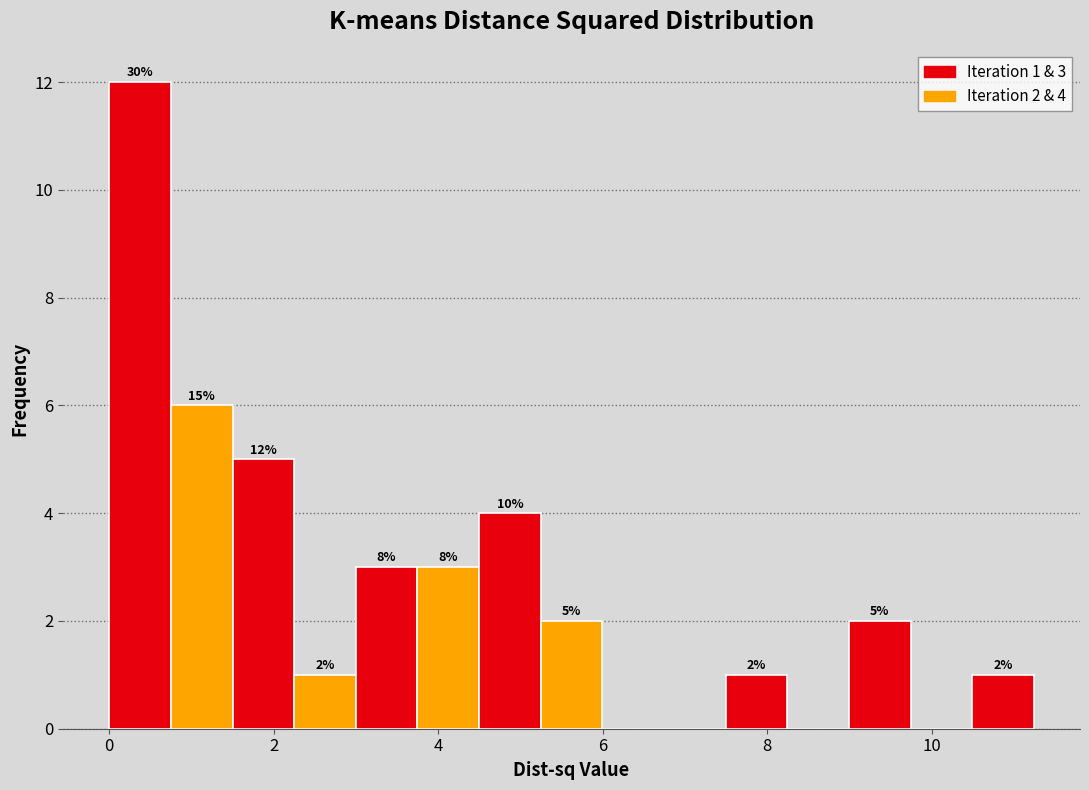

Read against the x-axis, roughly where is the centre of the tallest bar?

0.4